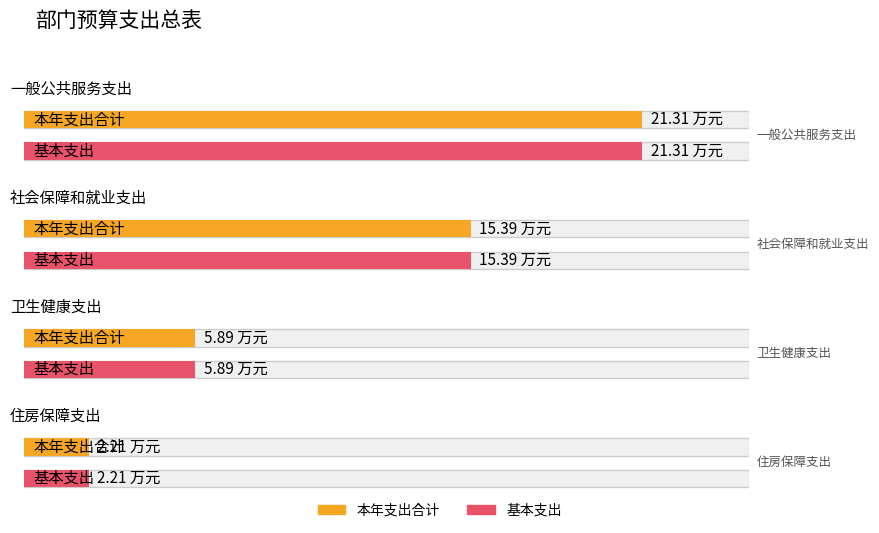

At which category is the sum across all series the highest?

一般公共服务支出